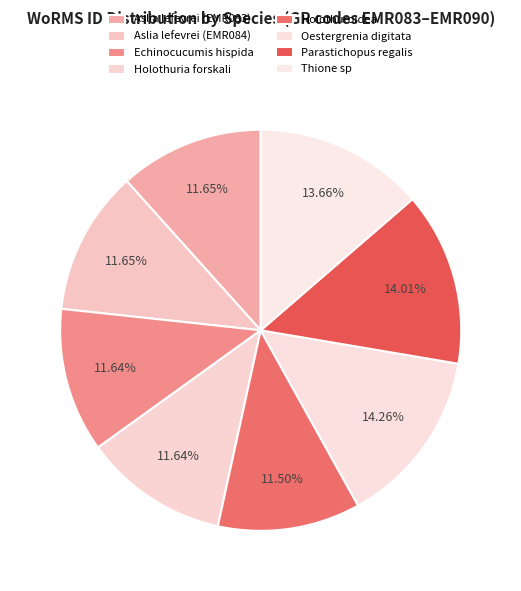

How much of the chart is everything except Holothuria forskali?

88.4%